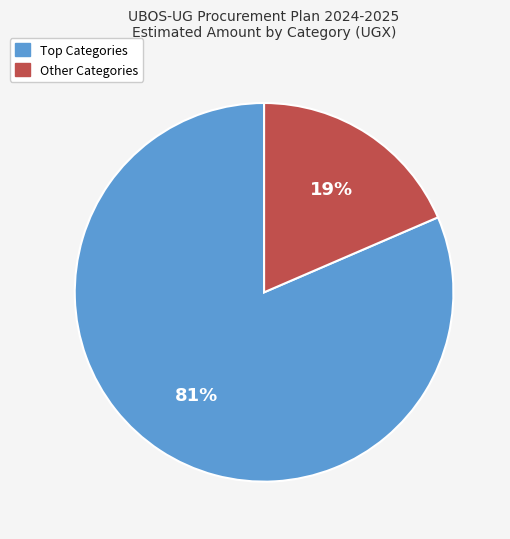

To the nearest percent, what is the average slice percentage?

50%